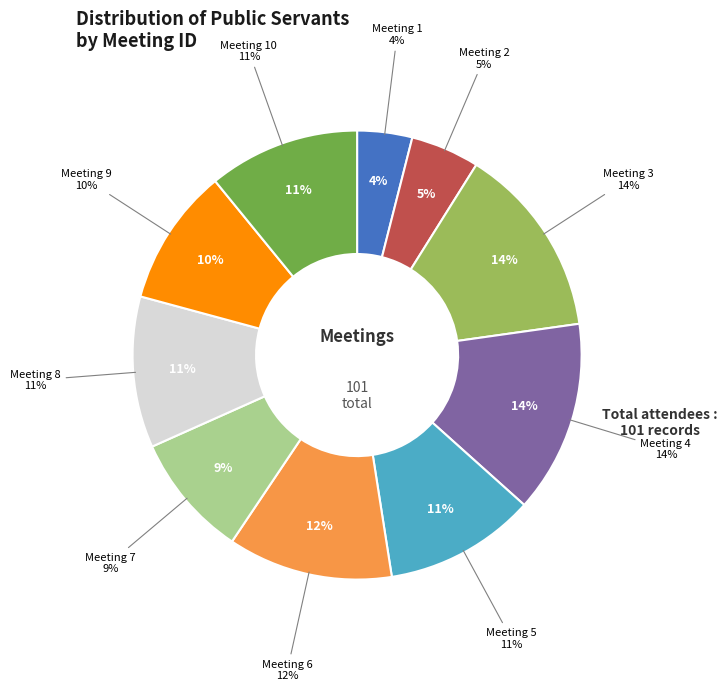

Which category has the biggest portion of the pie?

3